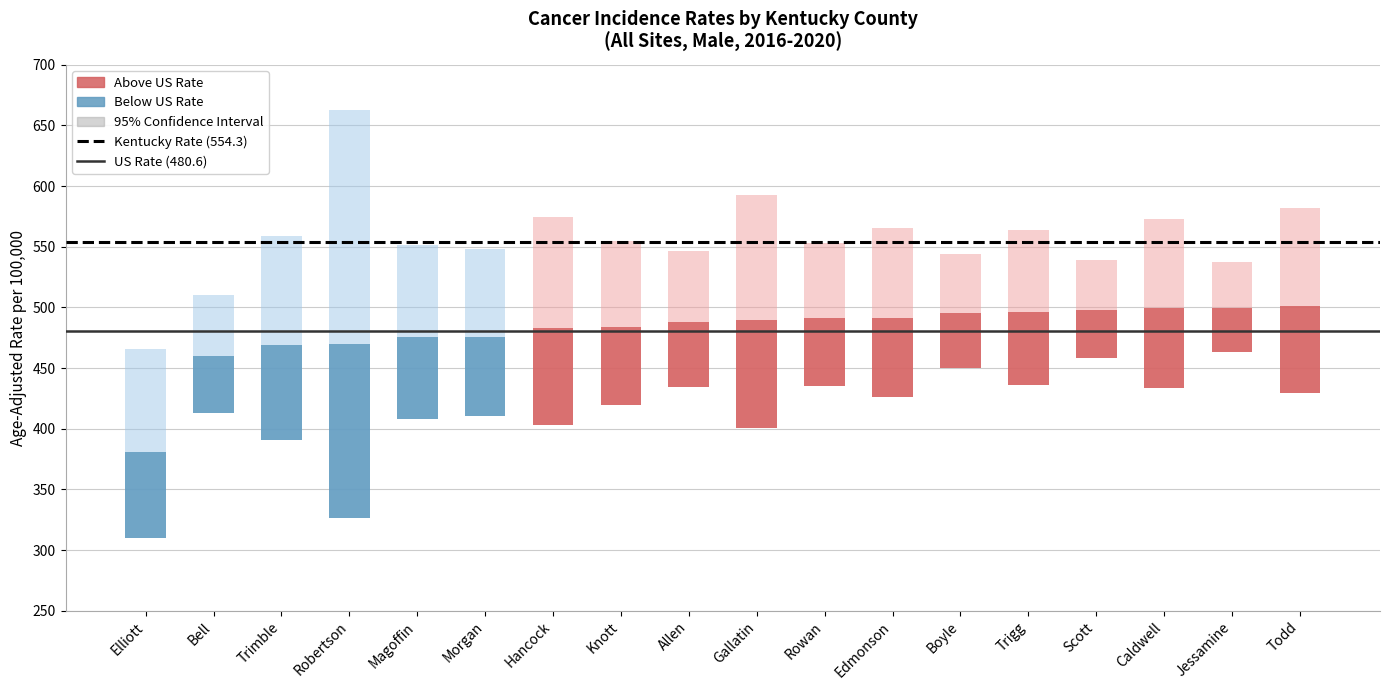

Does the chart contain stacked bars?

No